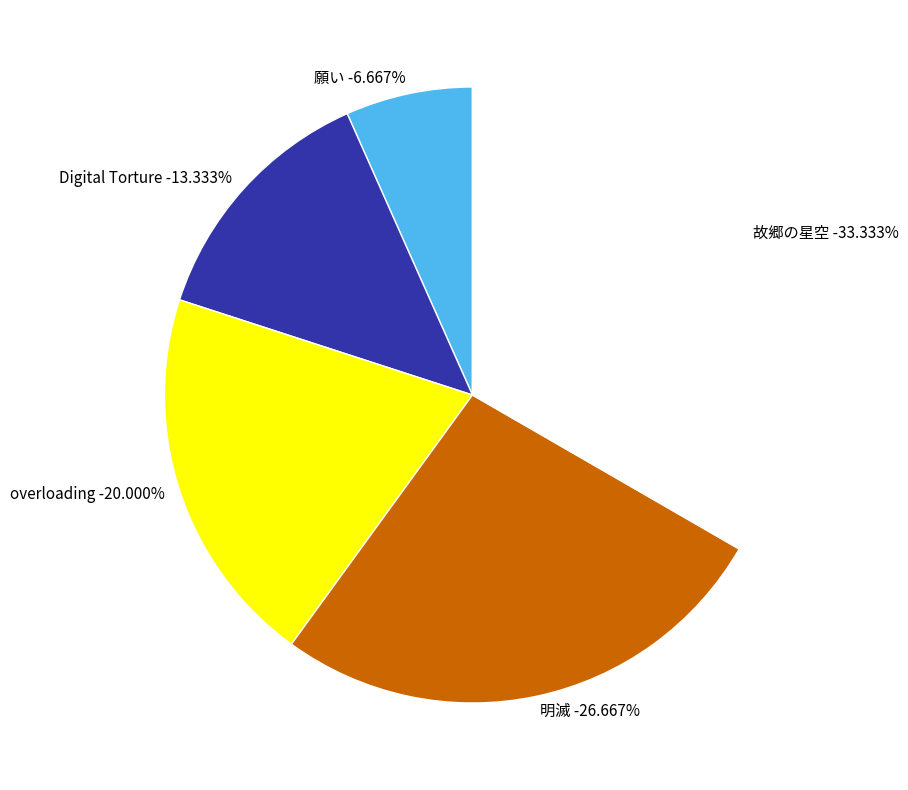

How many slices are in this pie chart?

5